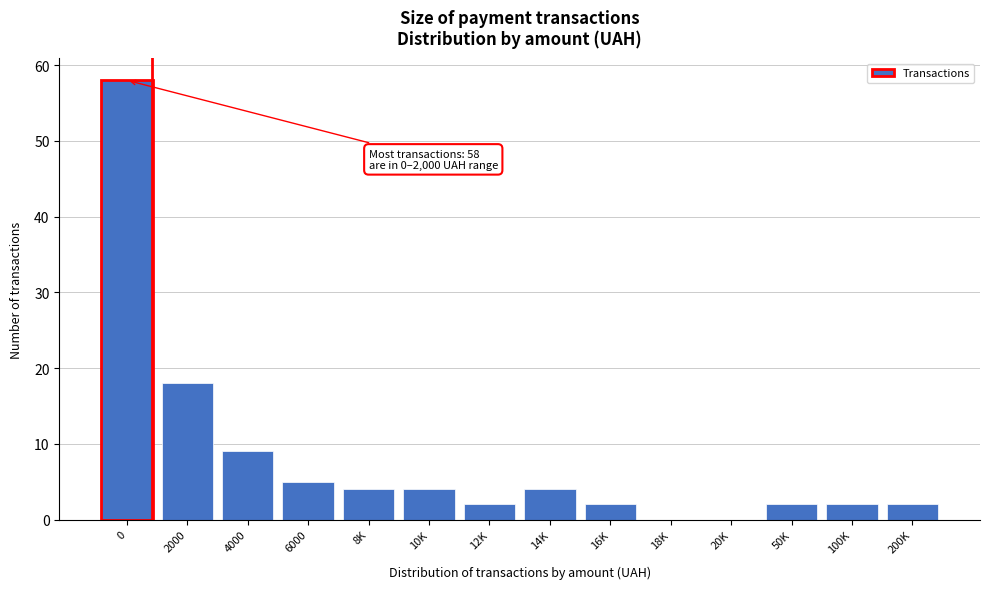

Reading right to left, transcribe all the data shown in this chart.

200K=2	100K=2	50K=2	20K=0	18K=0	16K=2	14K=4	12K=2	10K=4	8K=4	6000=5	4000=9	2000=18	0=58